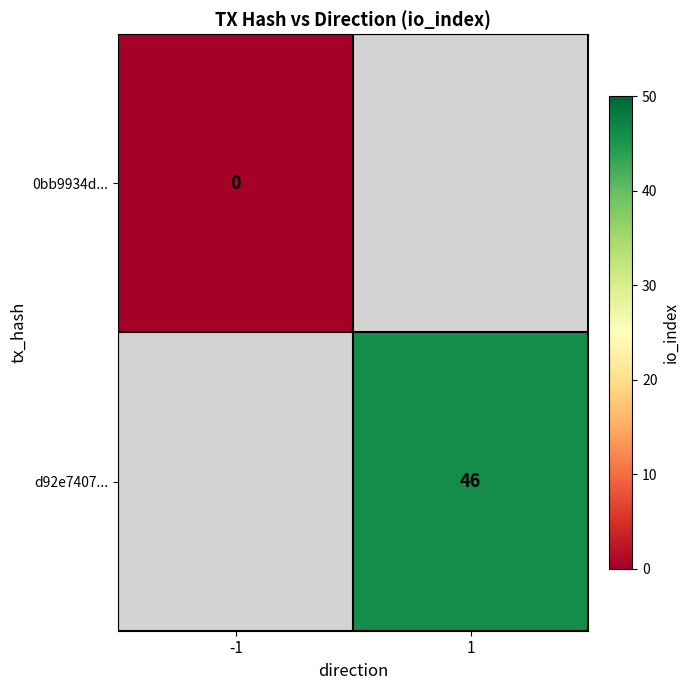

Is the value of d92e7407... at 1 greater than the value of 0bb9934d... at -1?

Yes